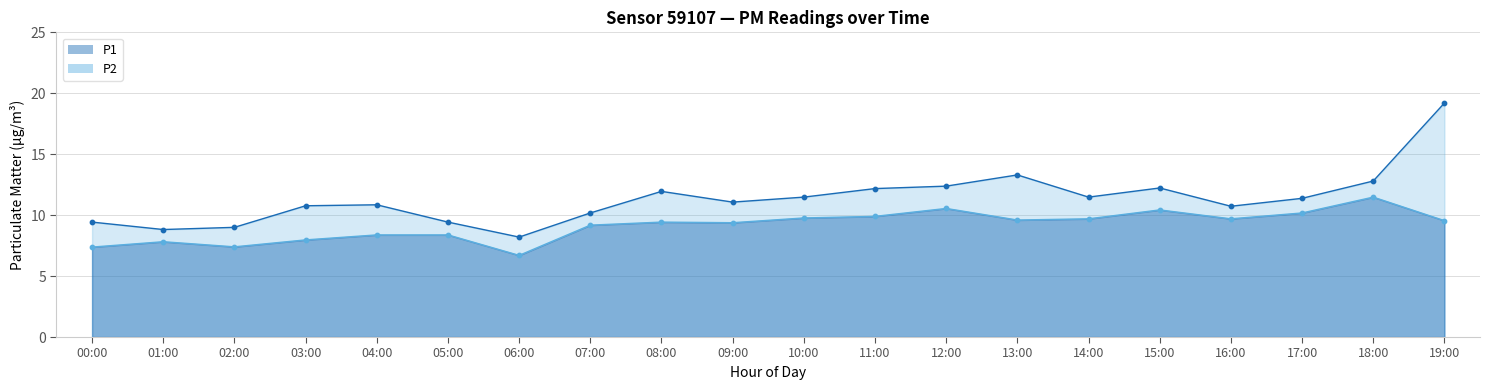

What are all the series names shown in the legend?

P1, P2